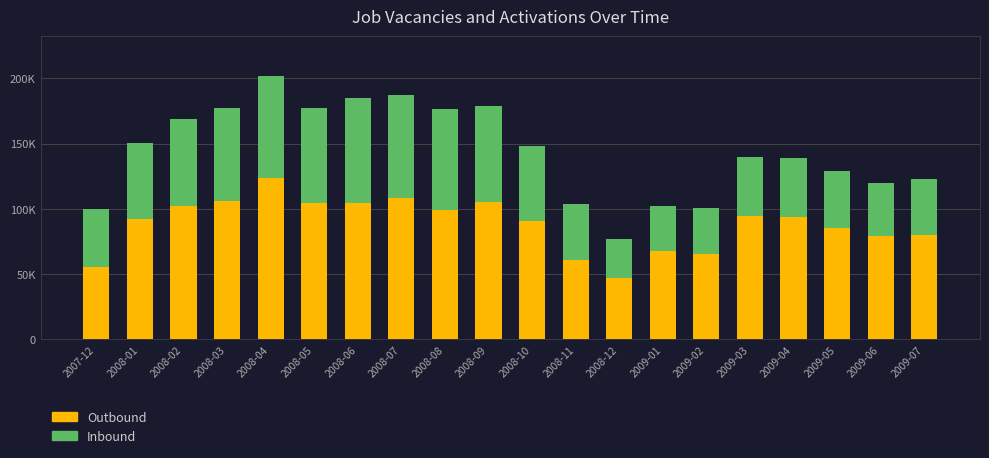

What position from the left is 2009-06?

19